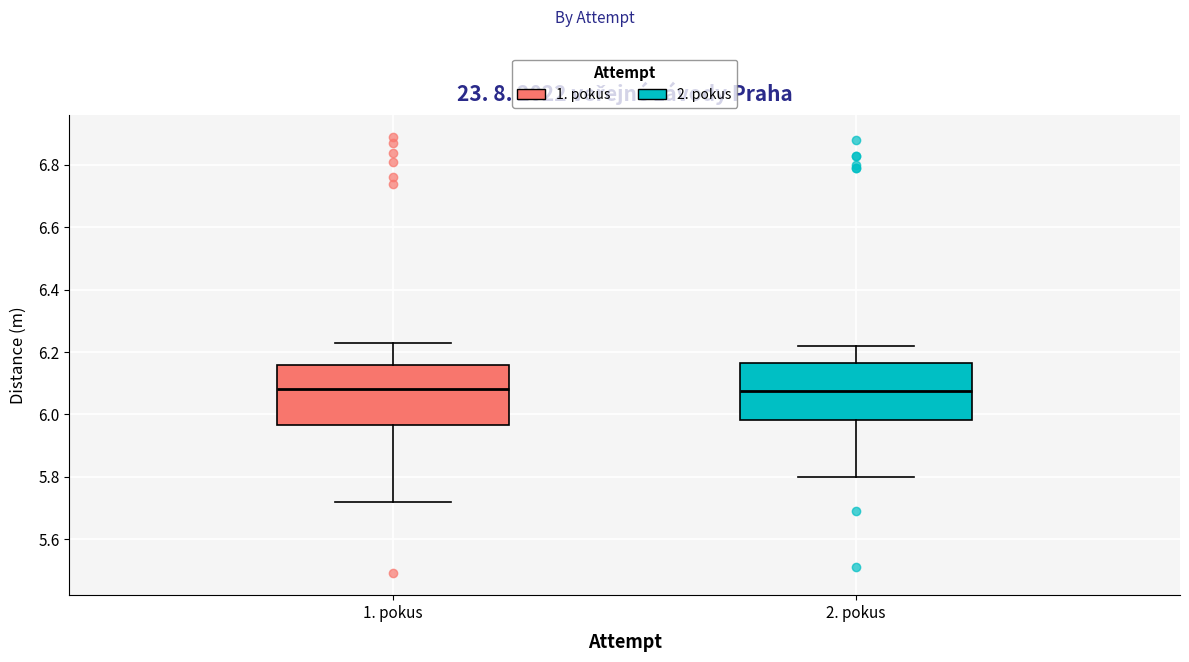

Reading left to right, read every box against the y-axis: the position of its median line, the range the box covers, and the ends of its whiskers. The values are not printed on the chart, so give them approximately, as read against the axis.

1. pokus: median 6.08, box 5.96 to 6.16, whiskers 5.72 to 6.24
2. pokus: median 6.08, box 5.98 to 6.16, whiskers 5.80 to 6.22